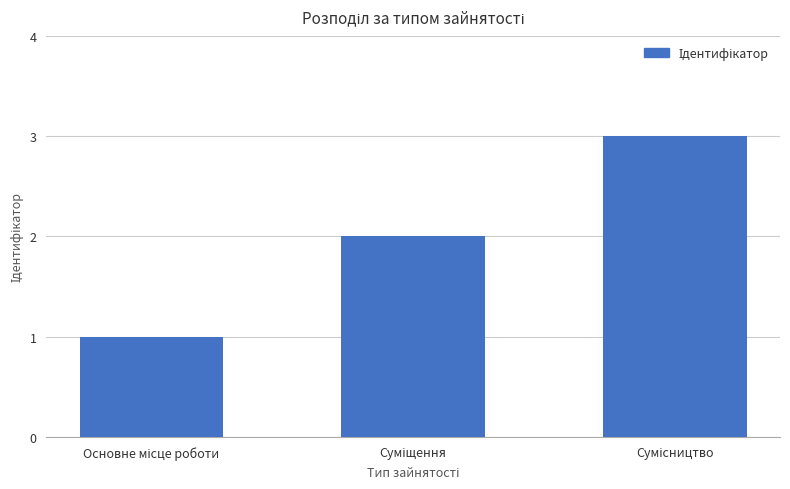

What is the maximum value shown in the chart?

3